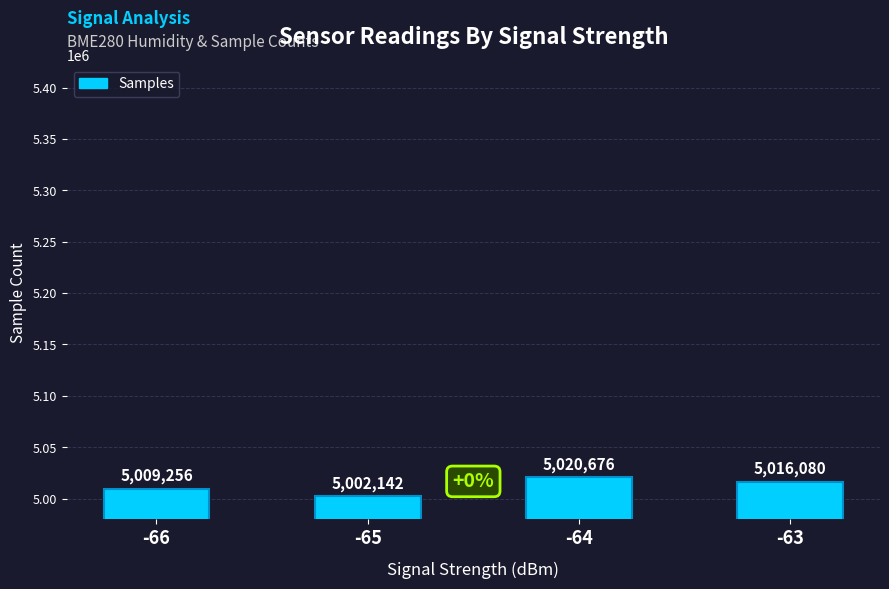

What is the smallest value displayed?

5002142